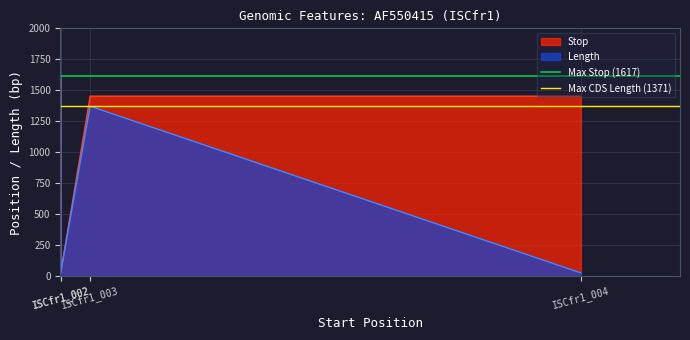

At which category does the chart reach its minimum across all series?

ISCfr1_002